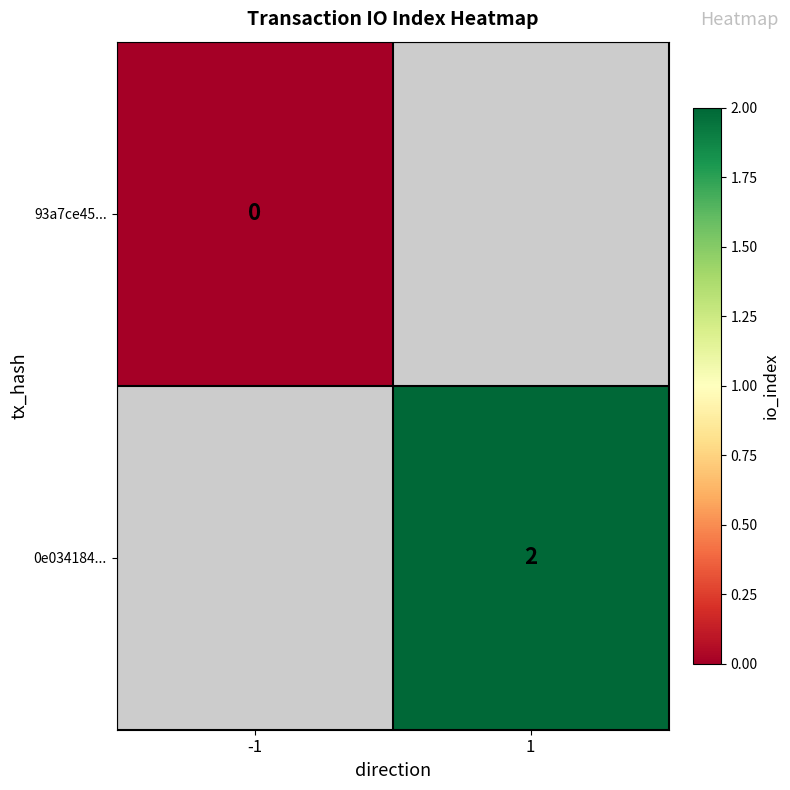

Is it true that 0e034184... equals 1 at 1?

False